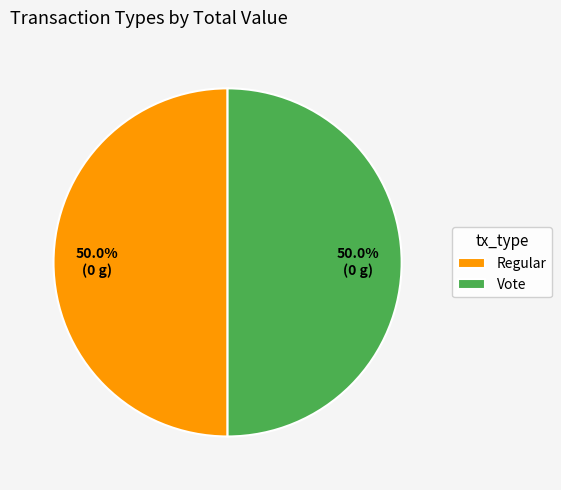

What is the total percentage of Vote and Regular?

100.0%